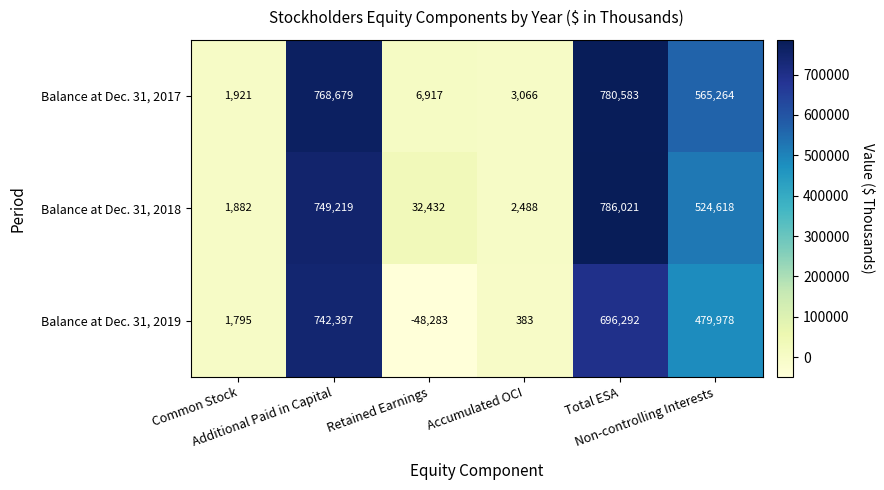

List the series in order of their peak value, highest first.

Balance at Dec. 31, 2018, Balance at Dec. 31, 2017, Balance at Dec. 31, 2019